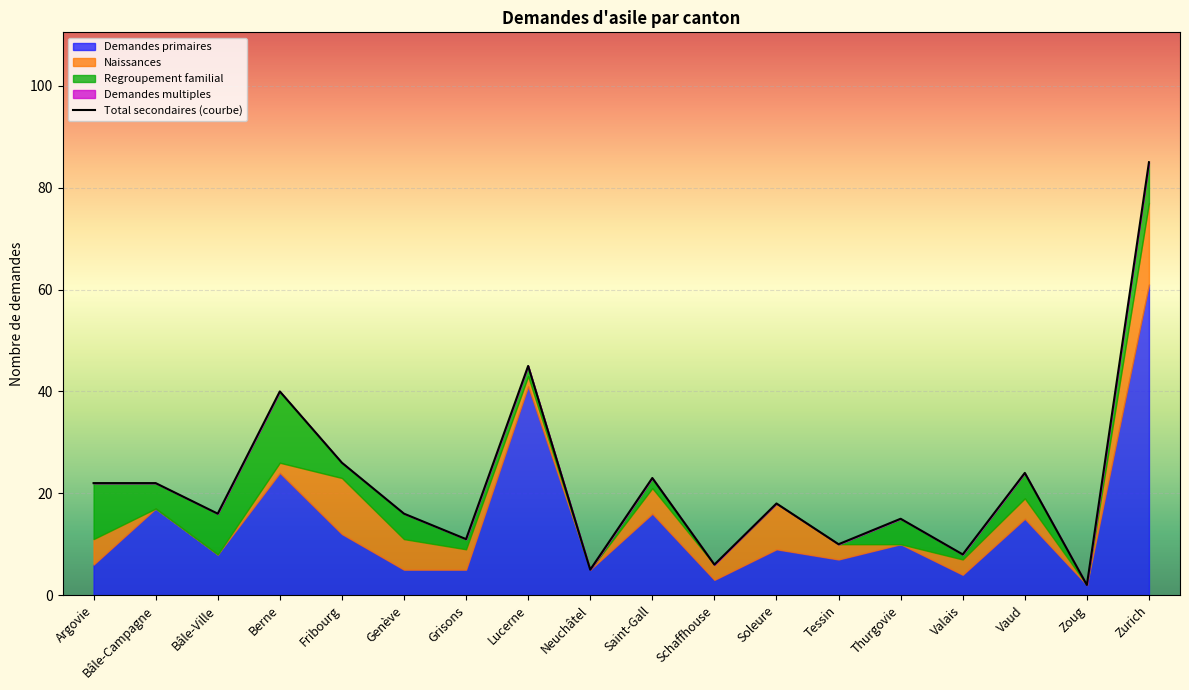

Read the value at Argovie.

22